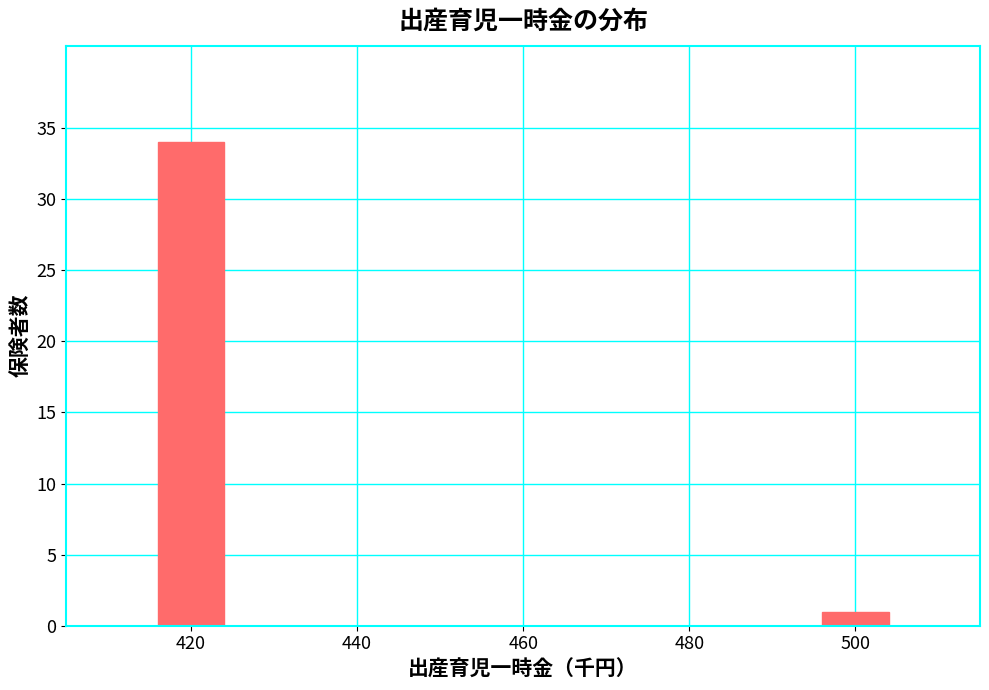

Reading right to left, transcribe all the data shown in this chart.

1	34